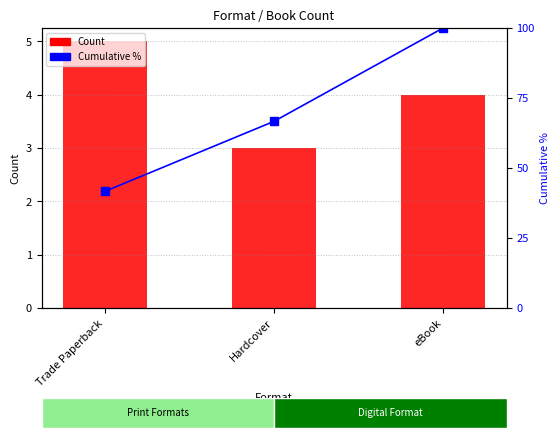

What position from the right is Trade Paperback?

3